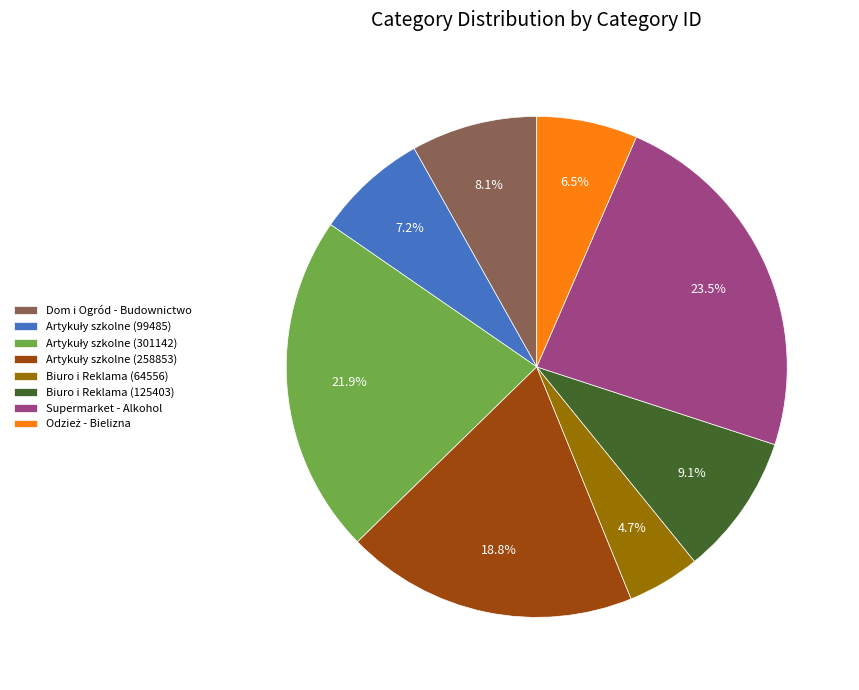

Is Biuro i Reklama (125403) the majority of the pie?

No